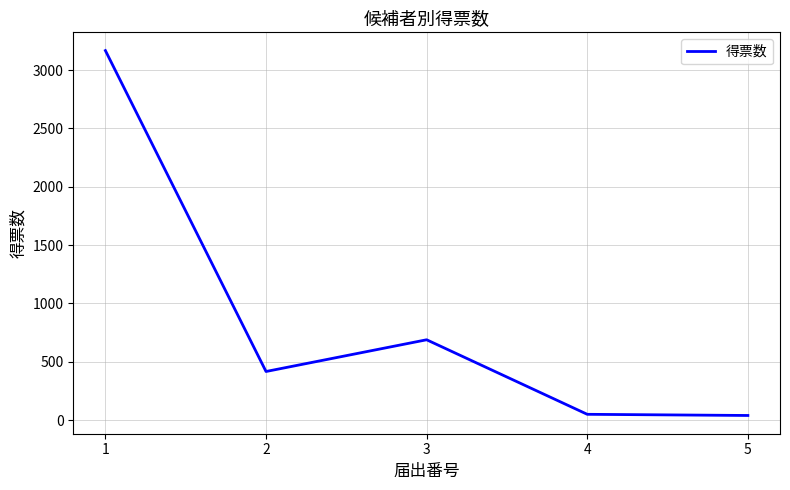

What is the average value?

872